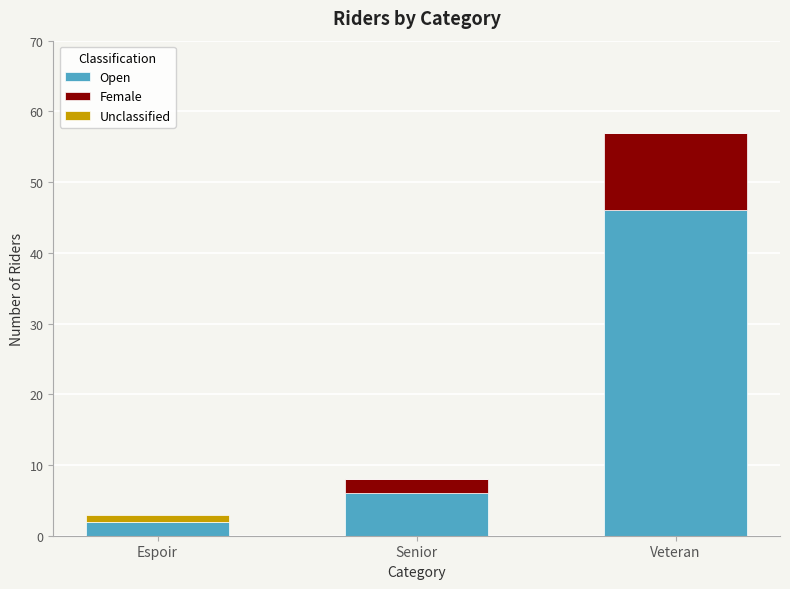

What is the highest value of the Open series?

46